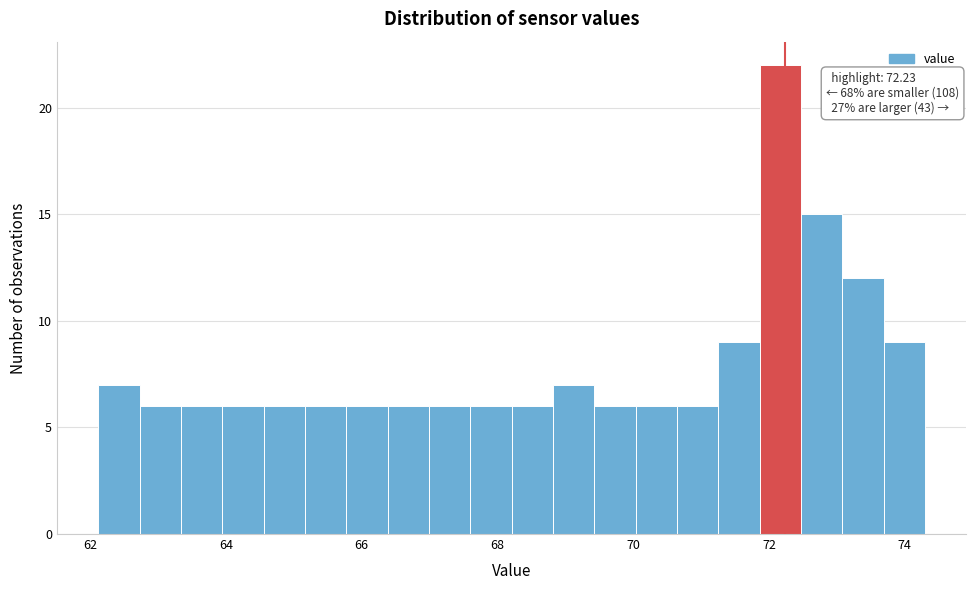

Read against the x-axis, roughly where is the centre of the tallest bar?

72.2